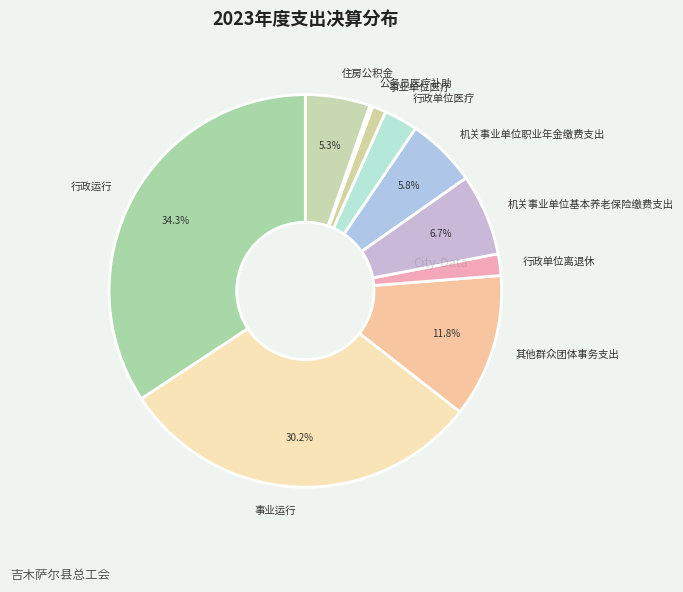

What is the total percentage of 行政运行 and 其他群众团体事务支出?

46.1%